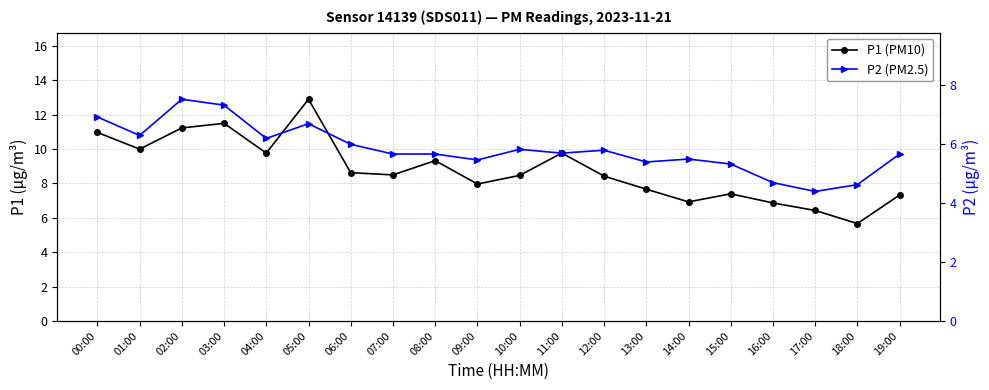

The P1 (PM10) series shows 12.1 at 07:00. True or false?

False